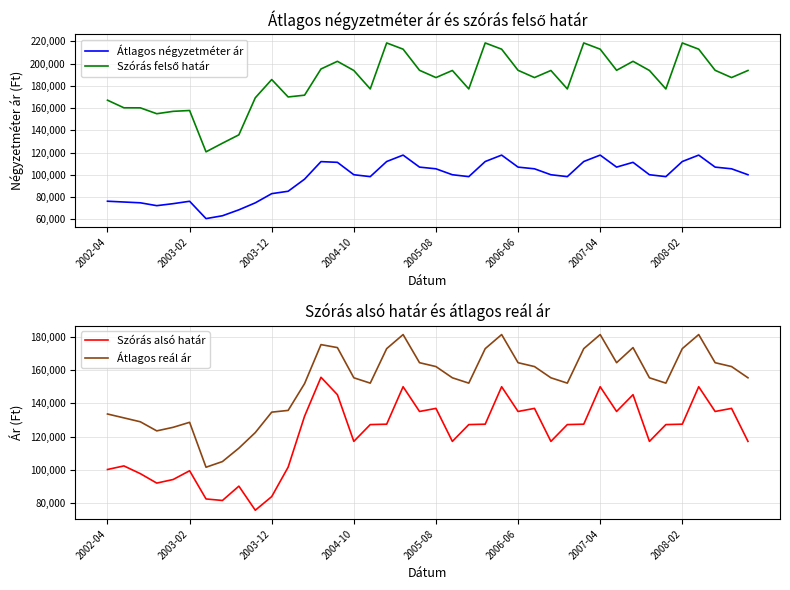

True or false: Szórás felső határ has more than 1 points higher than both neighbors.

True